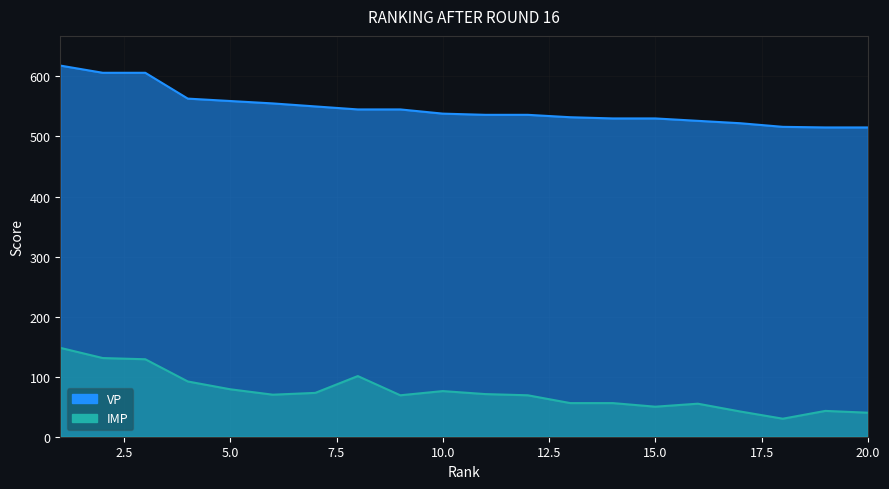

True or false: VP and IMP cross at least once.

False